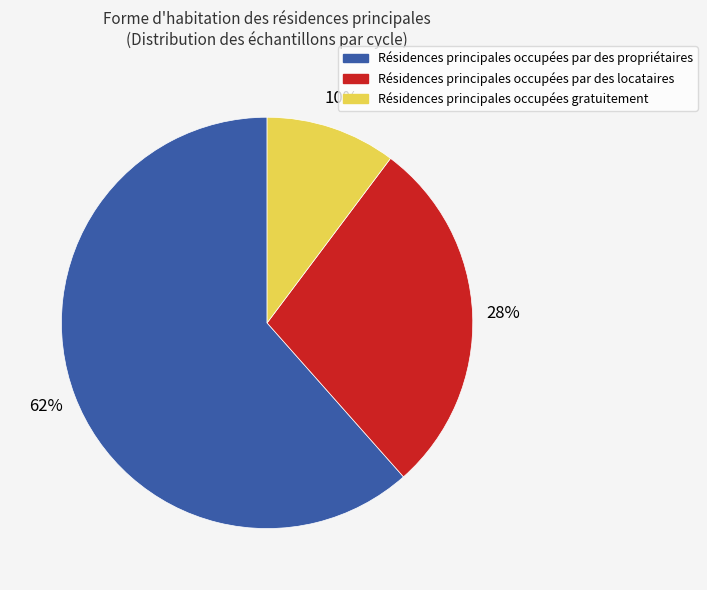

Is there a majority slice in this chart?

Yes